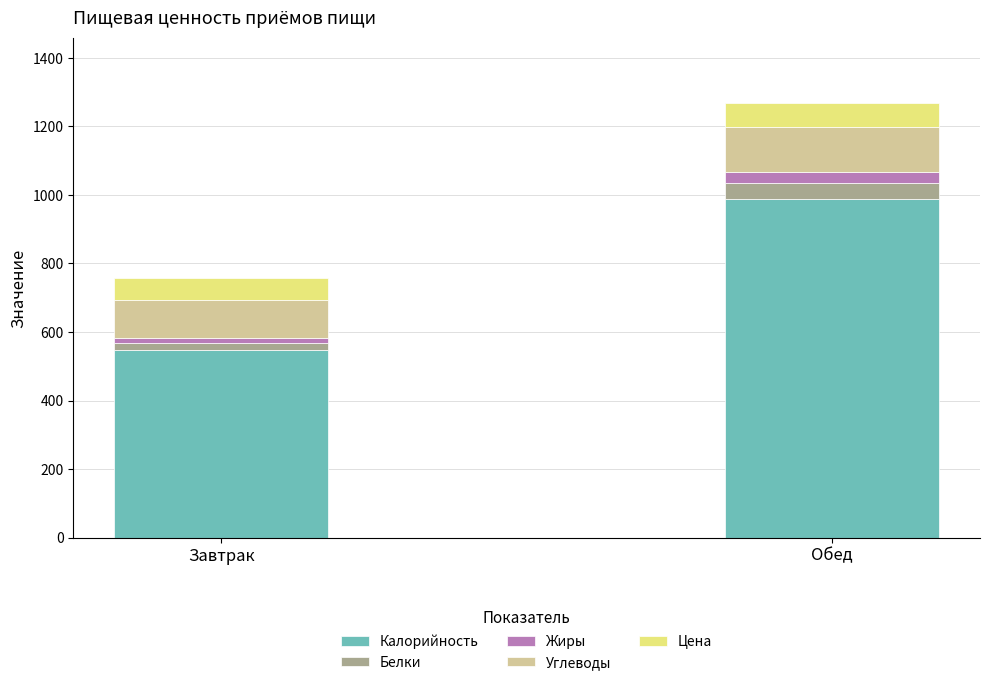

What is the maximum value for Калорийность?

989.2